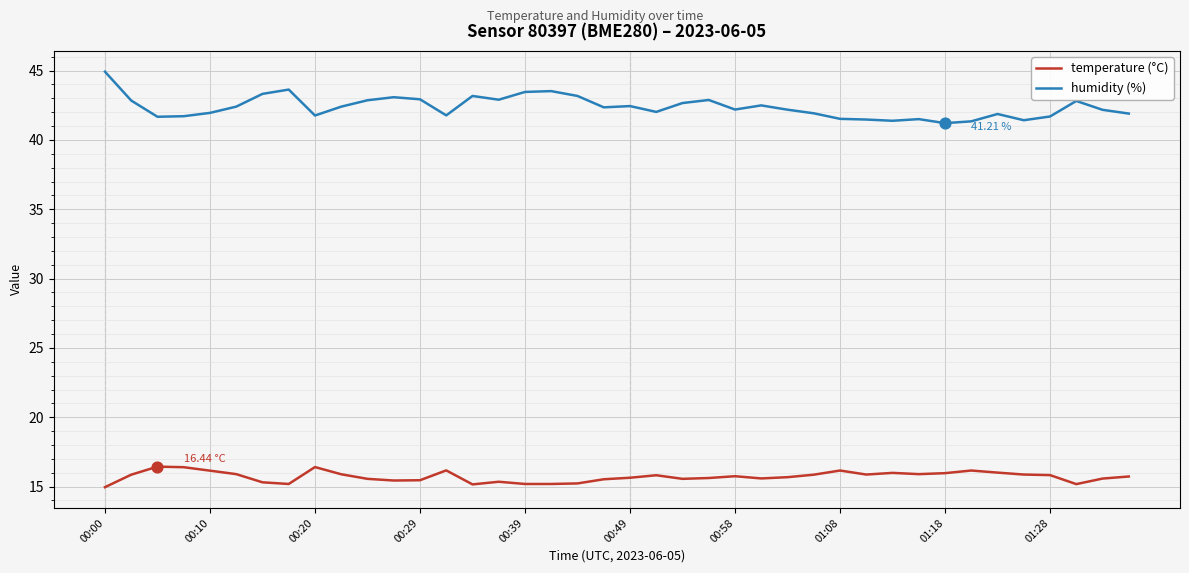

True or false: humidity (%) and temperature (°C) cross at least once.

False